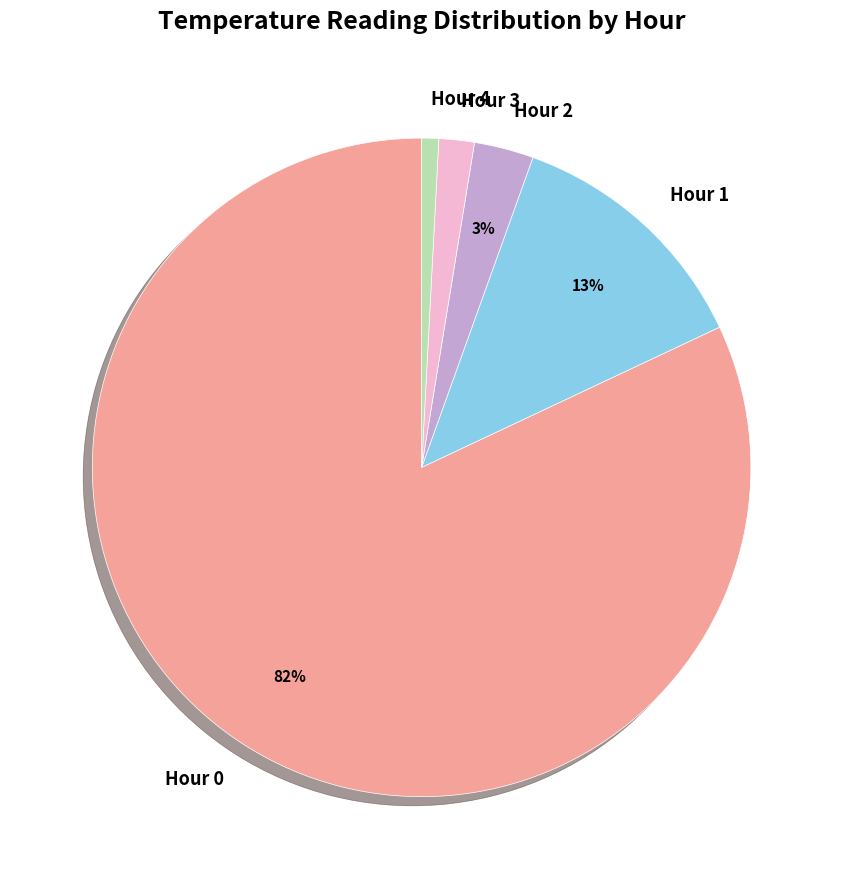

Is it true that Hour 3 is 7% of the pie?

False